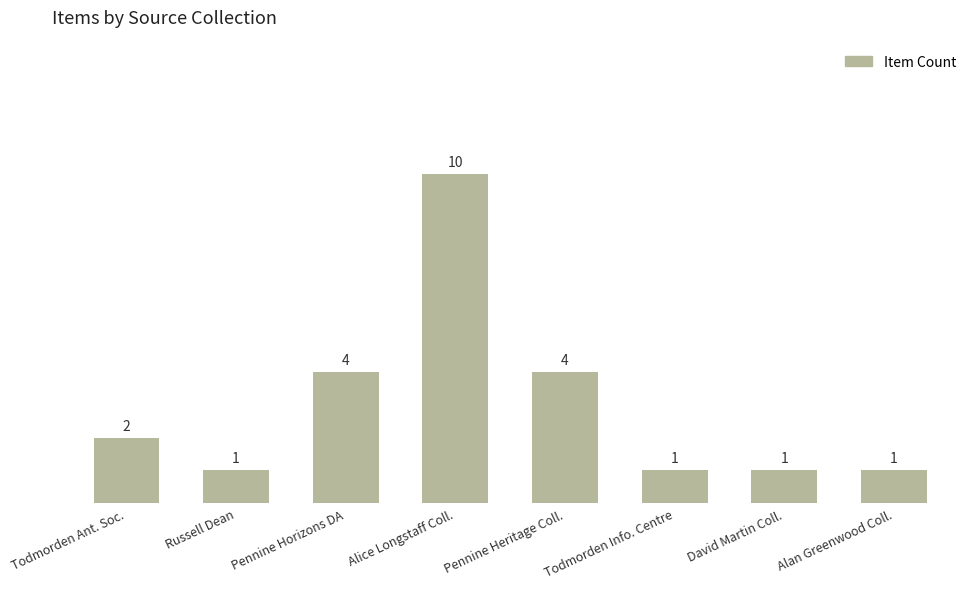

What is the difference between the maximum and minimum values?

9